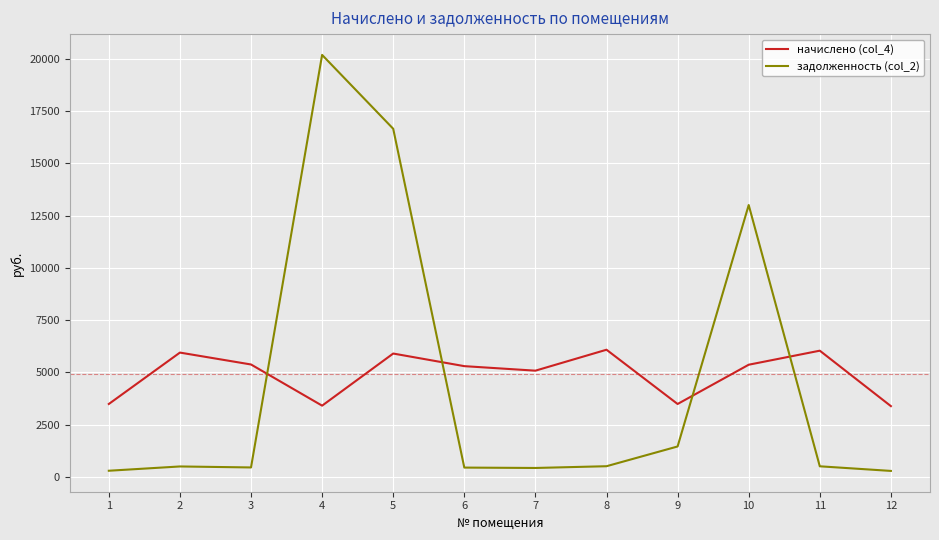

At which label does задолженность (col_2) first exceed 502?

4